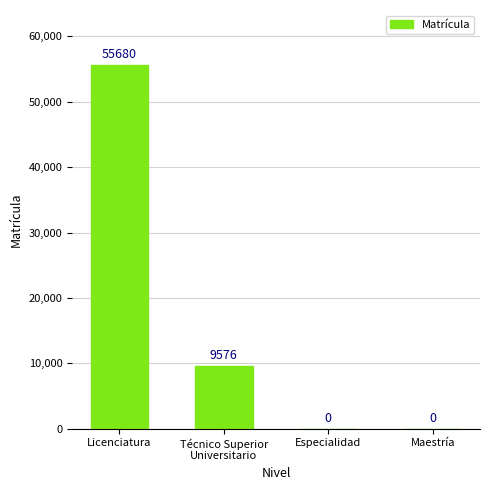

Which label corresponds to the largest value in the chart?

Licenciatura